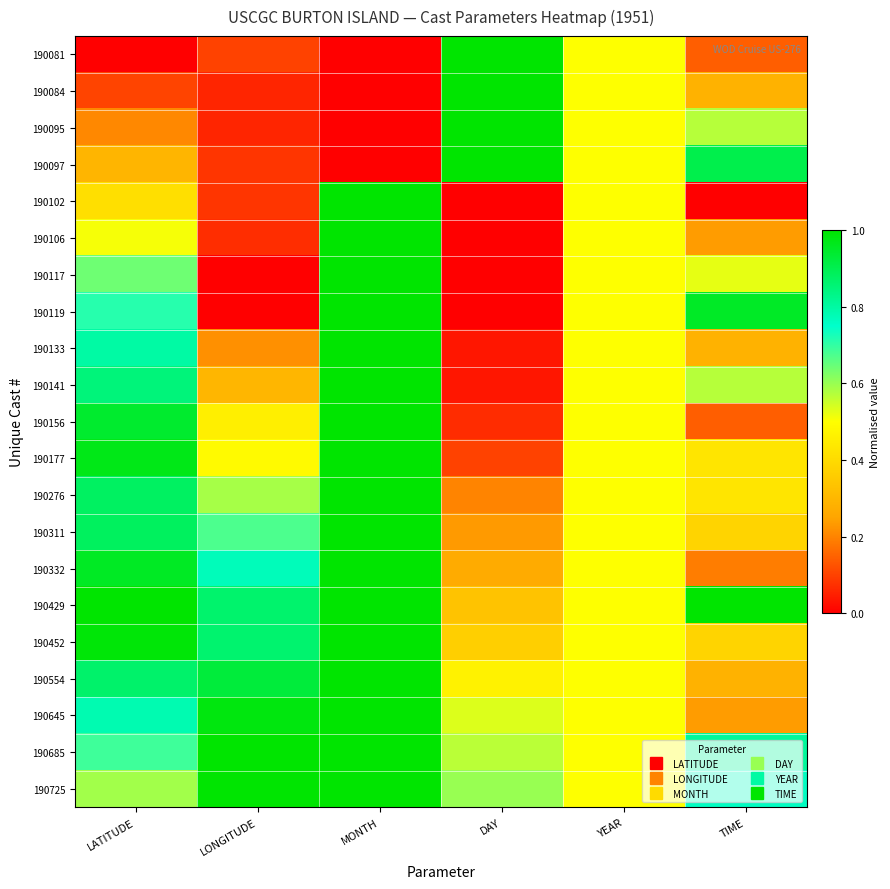

Which has a higher value, LONGITUDE or DAY?

DAY